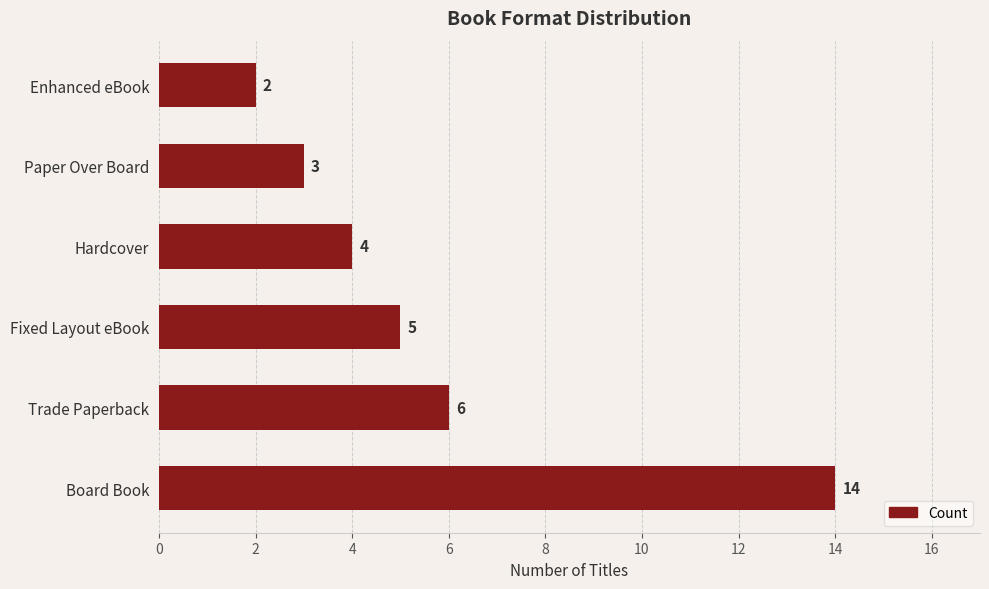

Rank the categories by value from highest to lowest.

Board Book, Trade Paperback, Fixed Layout eBook, Hardcover, Paper Over Board, Enhanced eBook